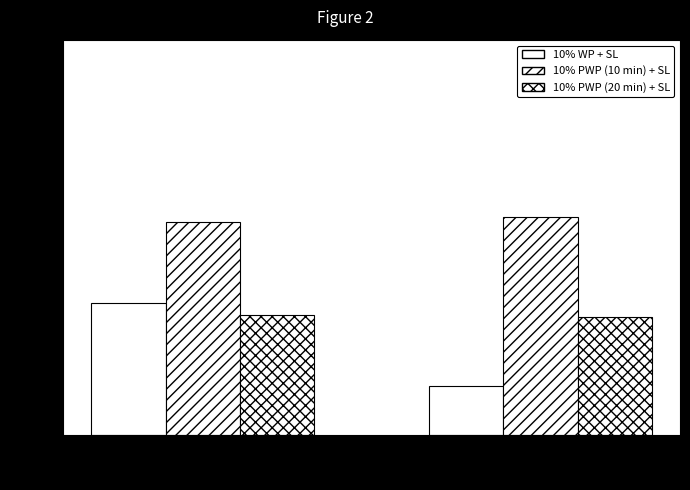

Reading right to left, transcribe all the data shown in this chart.

10% WP + SL: 14.8	40.0
10% PWP (10 min) + SL: 66.1	64.7
10% PWP (20 min) + SL: 35.9	36.3